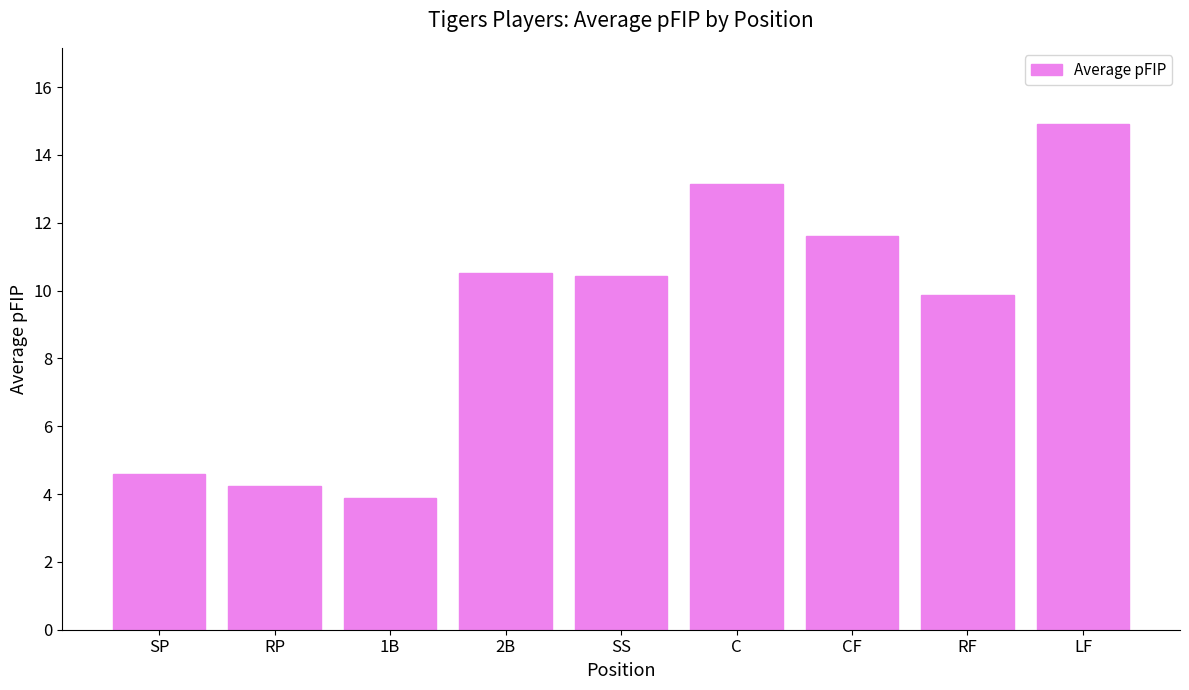

What is the difference between the second highest and second lowest values?

8.9